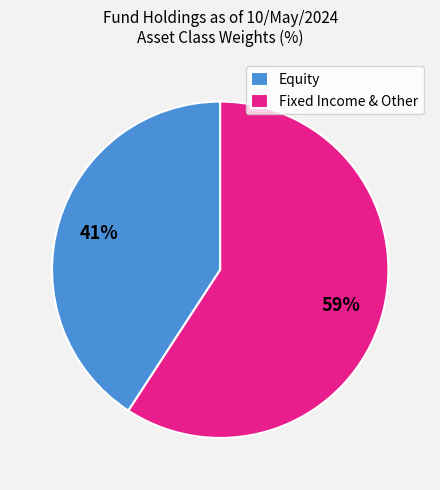

Combined, do Equity and Fixed Income & Other account for over 50%?

Yes